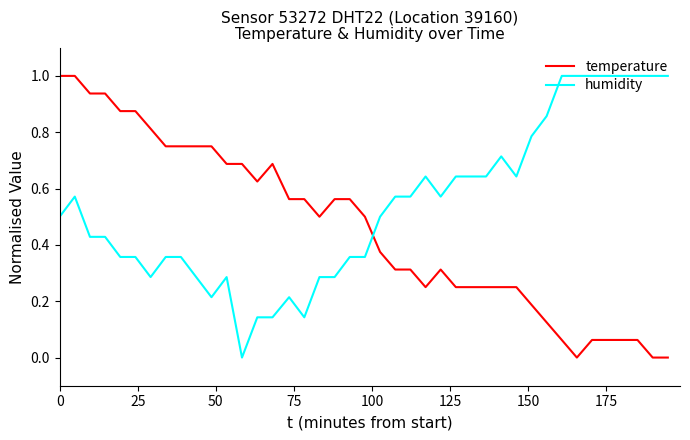

Rank the series by their average value, from lowest to highest.

temperature, humidity